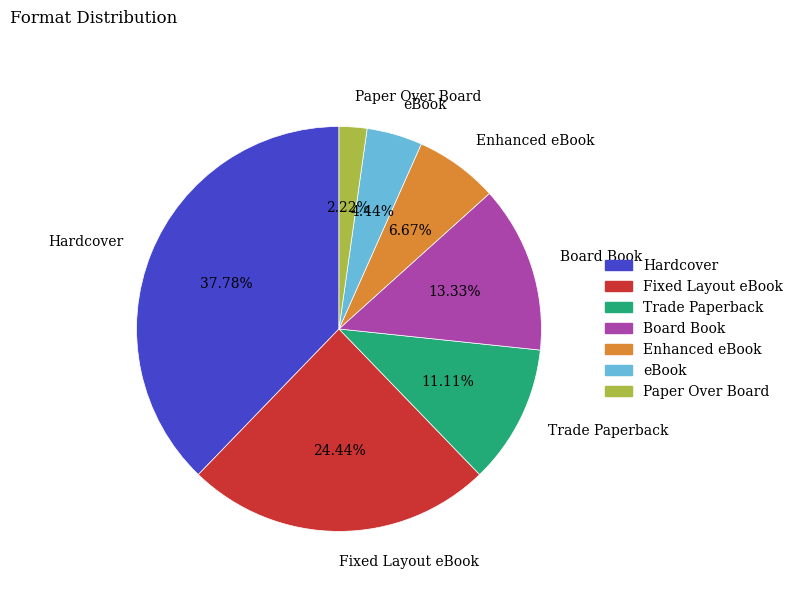

To the nearest percent, what is the difference between the Fixed Layout eBook and Hardcover slice percentages?

13%